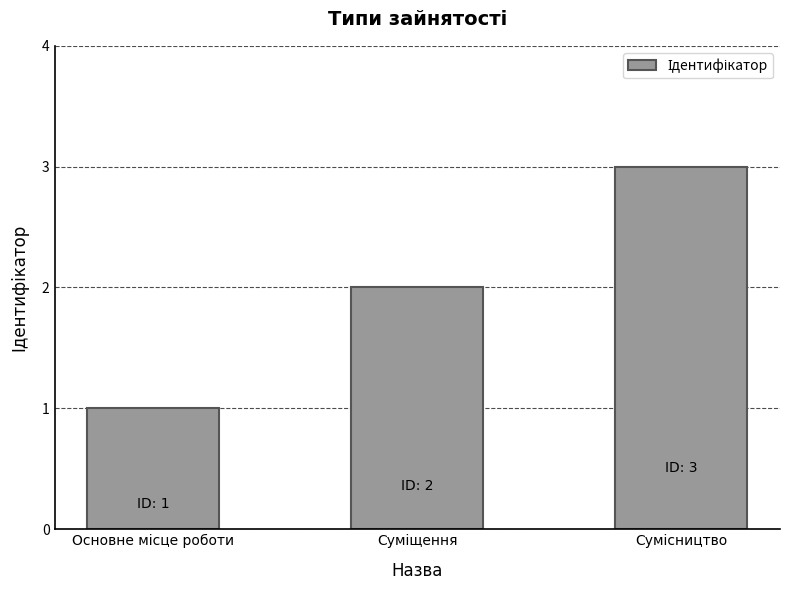

What is the maximum value shown in the chart?

3